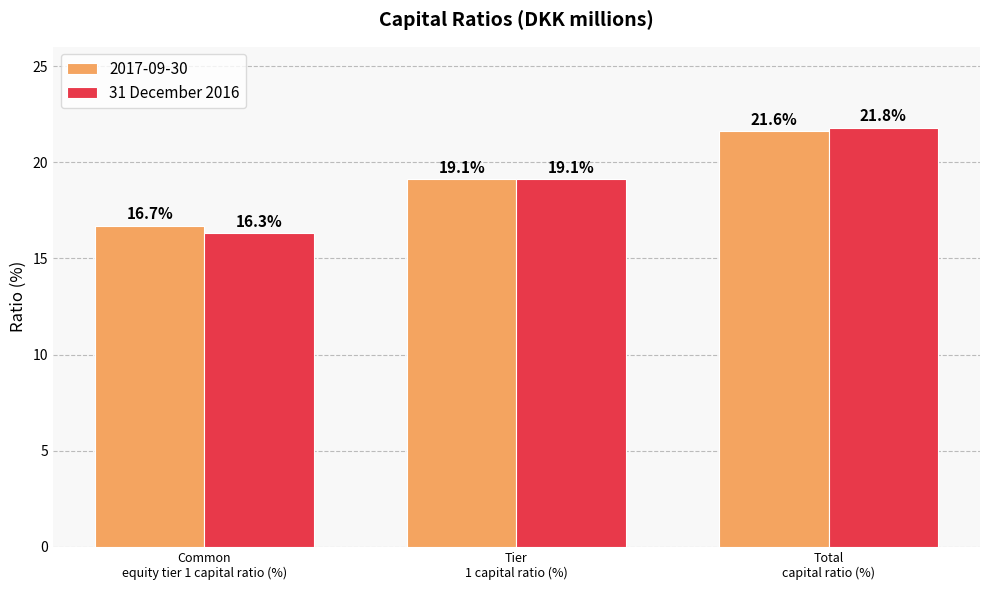

What is the minimum value for 31 December 2016?

16.3